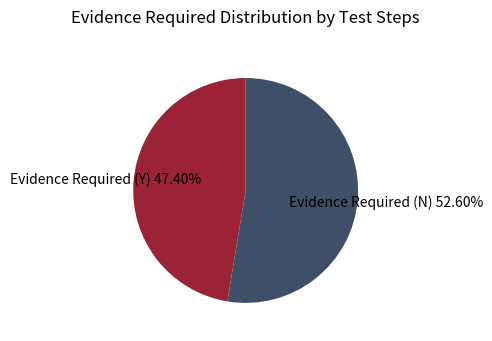

Does any single category account for the majority?

Yes